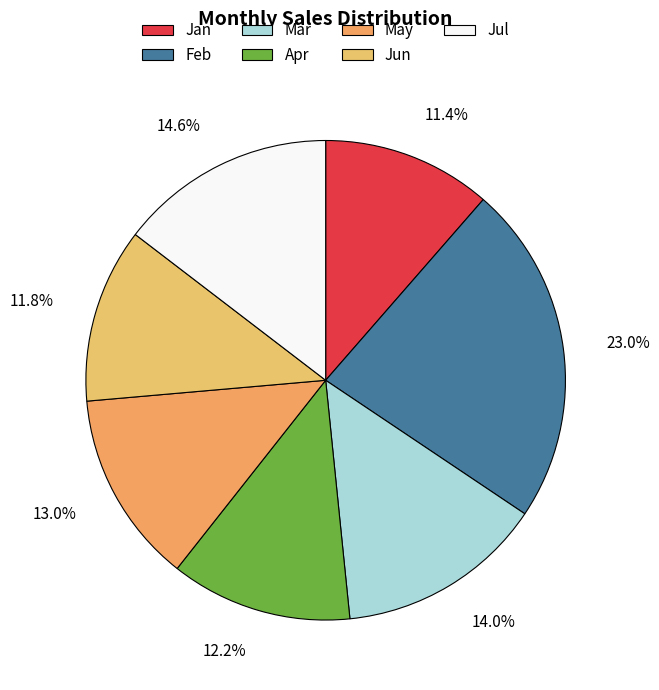

How many slices are in this pie chart?

7